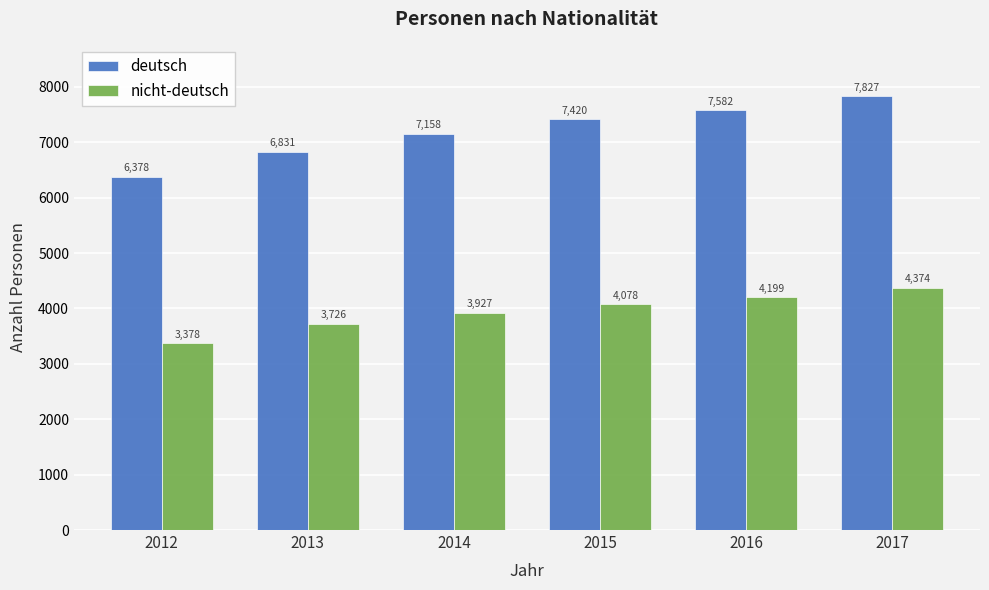

Reading right to left, what are all the values shown in this chart?

deutsch: 7827	7582	7420	7158	6831	6378
nicht-deutsch: 4374	4199	4078	3927	3726	3378